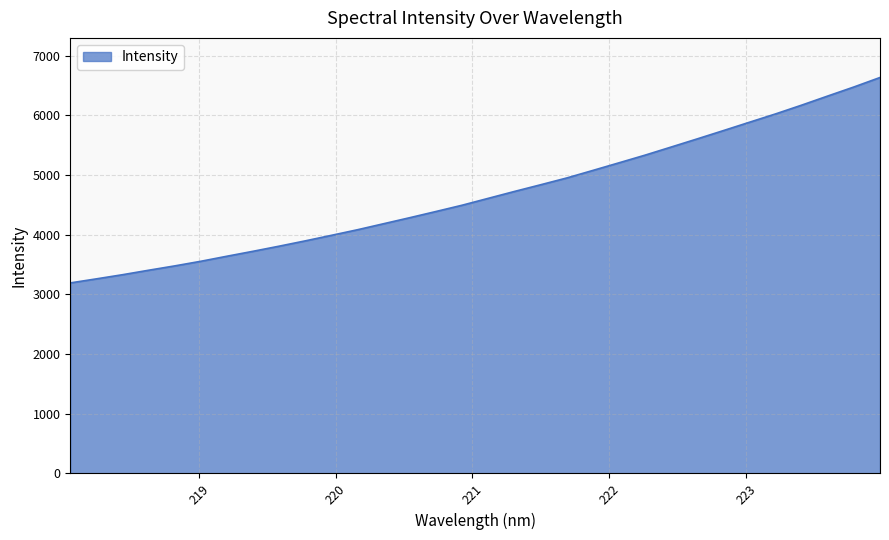

What is the minimum value shown in the chart?

3191.4